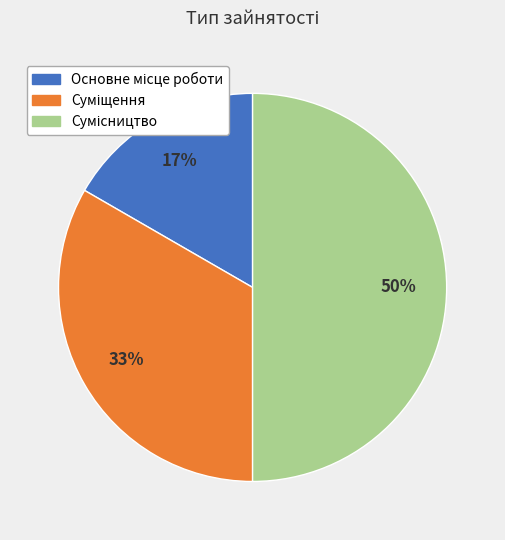

To the nearest percent, what is the average slice percentage?

33%